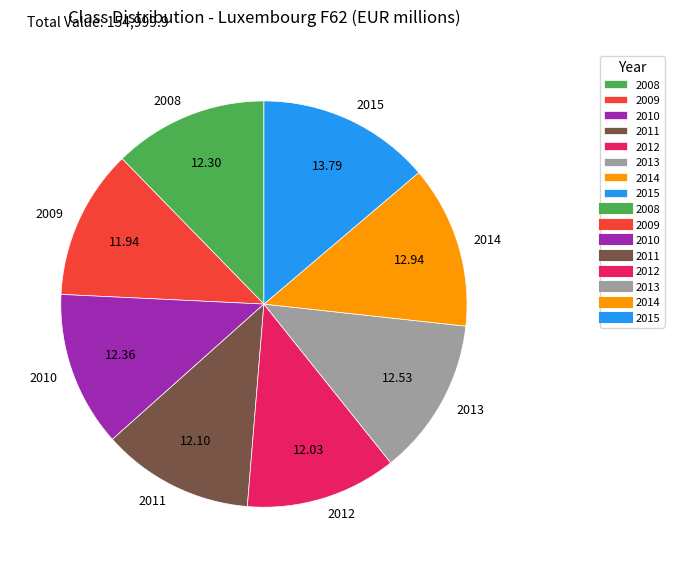

What is the ratio of the value at 2011 to the value at 2009?

1.0